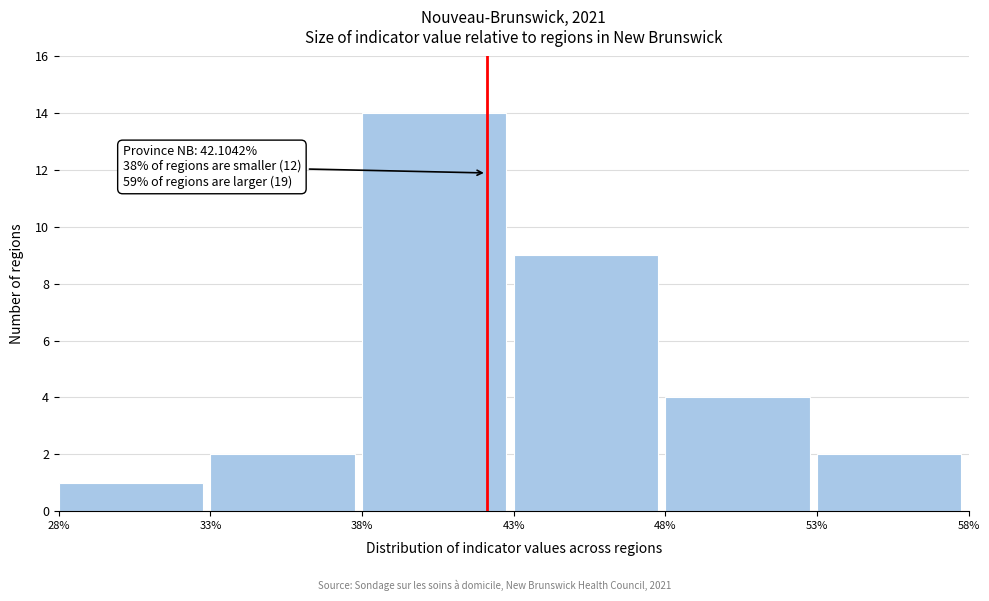

Over which range of the x-axis is the bar tallest?

38% to 43%